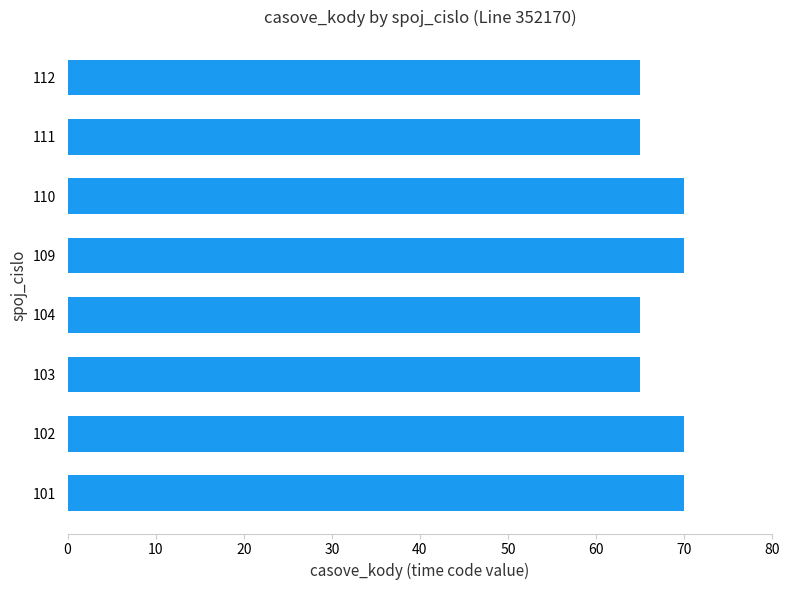

What is the maximum value shown in the chart?

70